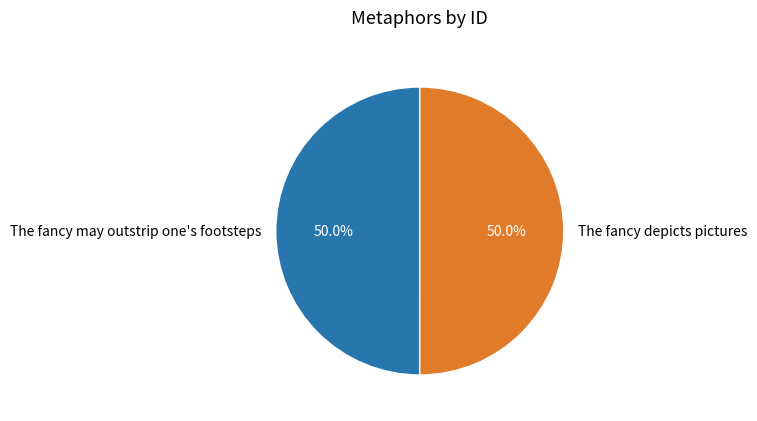

How much of the chart is everything except The fancy may outstrip one's footsteps?

50.0%